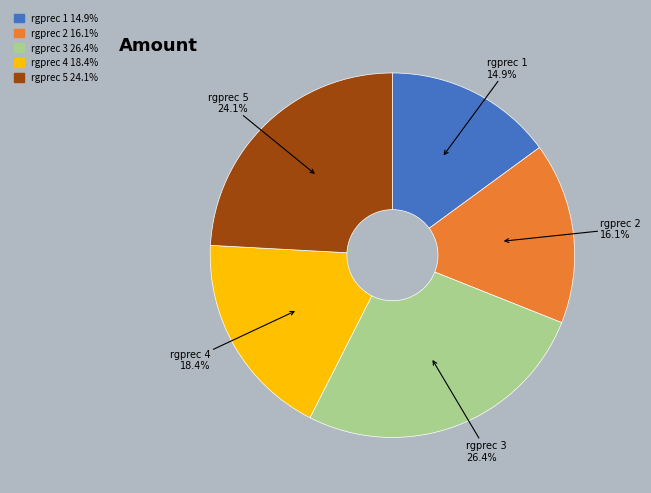

Which category has the biggest portion of the pie?

rgprec 3